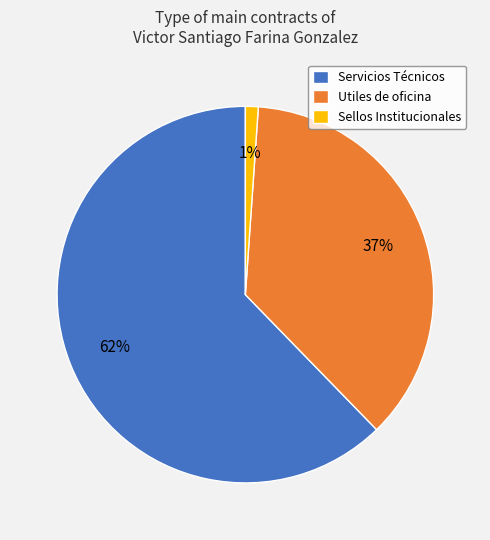

Approximately how many times larger is the value at Utiles de oficina compared to Servicios Técnicos?

0.6